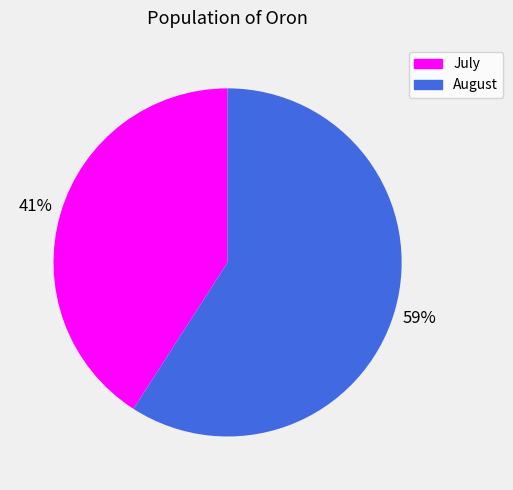

How many slices are in this pie chart?

2